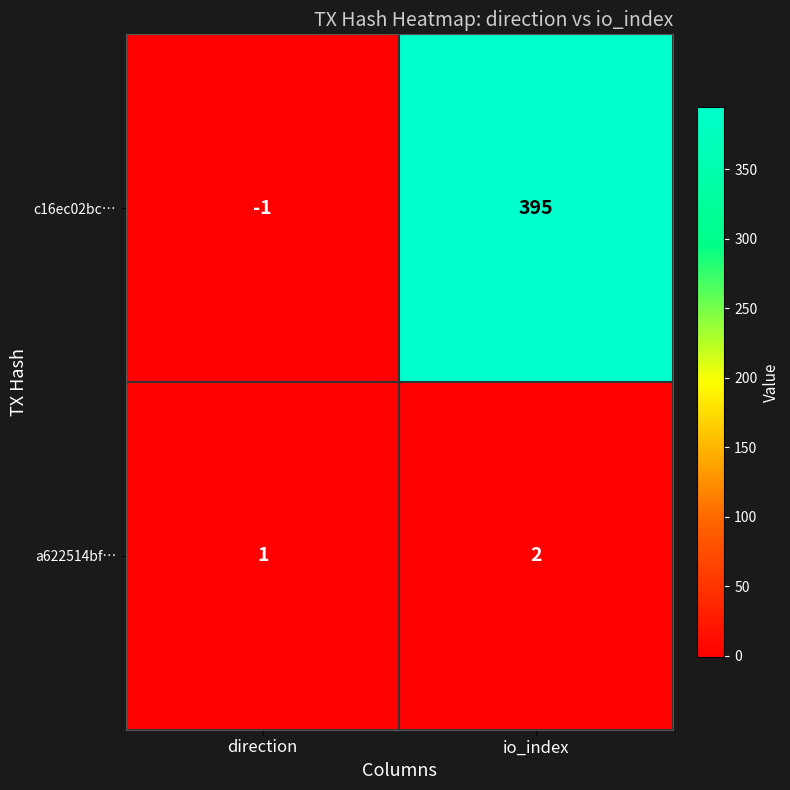

Reading left to right, transcribe all the data shown in this chart.

c16ec02bc…: direction=-1	io_index=395
a622514bf…: direction=1	io_index=2